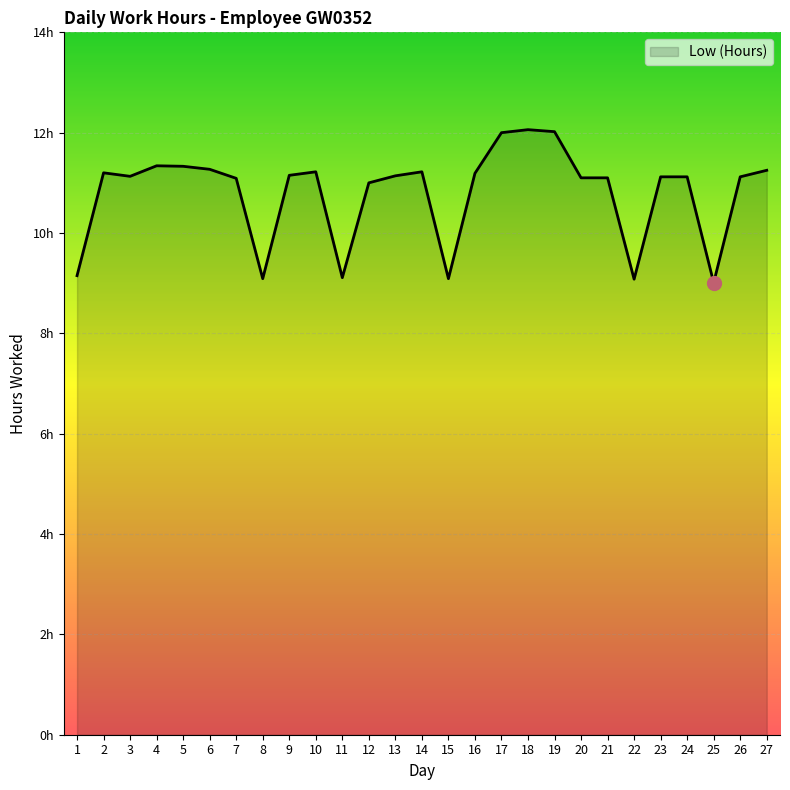

What is the minimum value shown in the chart?

9.0